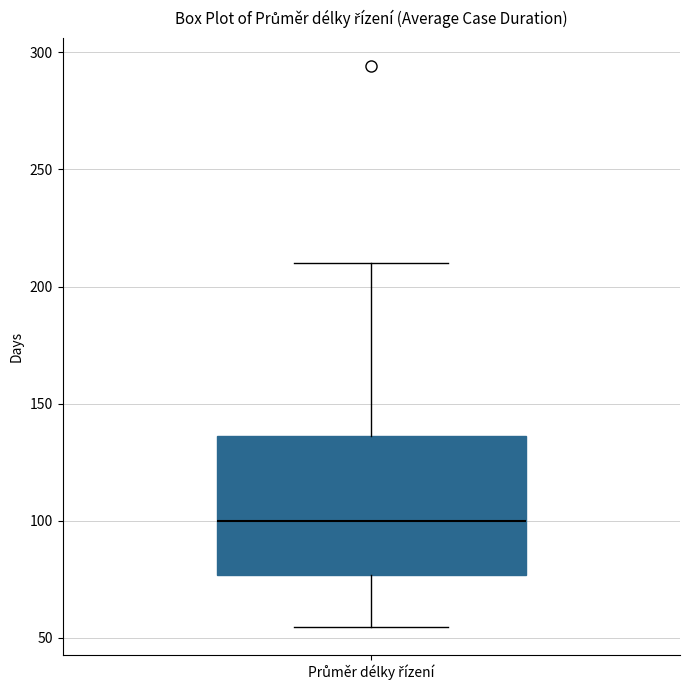

Where does the median line of the box for Průměr délky řízení sit on the y-axis? The values are not printed on the chart, so give them approximately, as read against the axis.

100